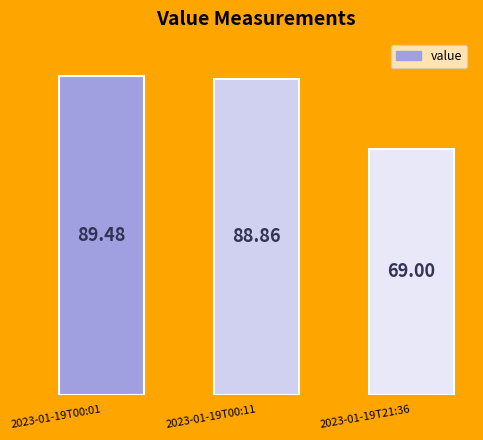

Is it true that the value at 2023-01-19T00:11 is 33.9?

False